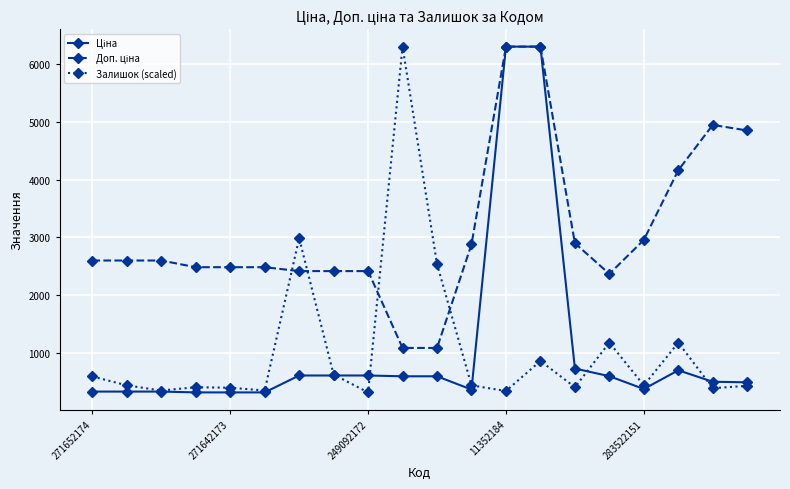

What is the value of the Залишок (scaled) point at the 9th from the left?

310.3